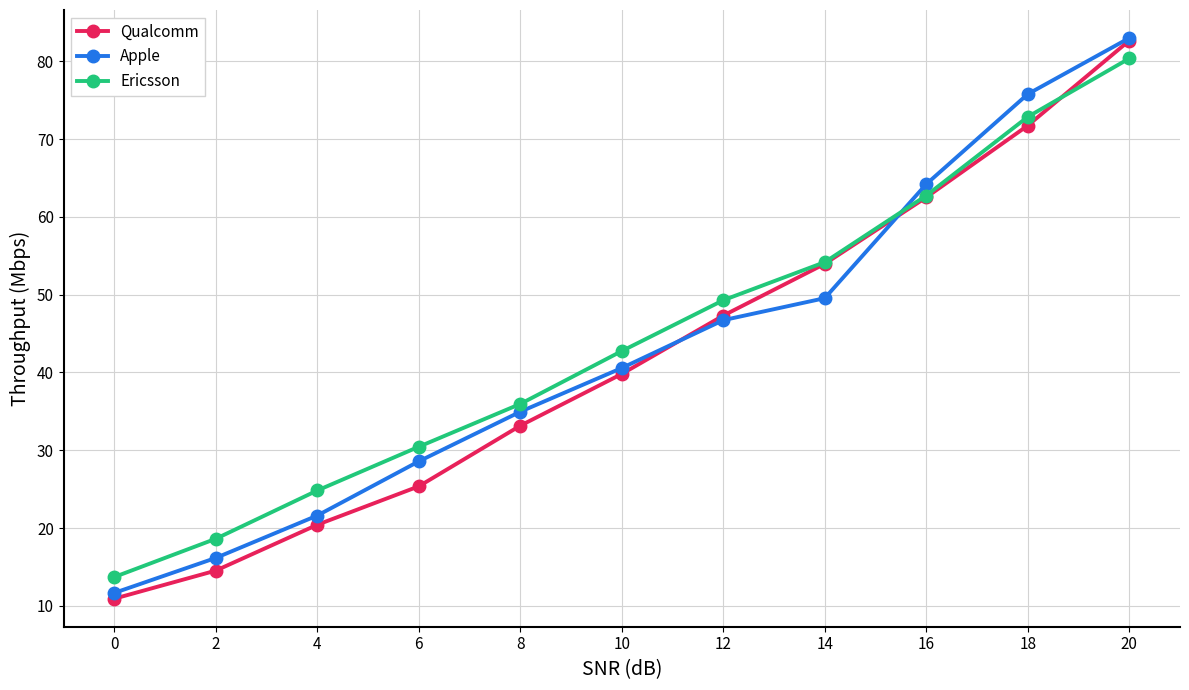

What is the difference between the maximum and minimum values in the Qualcomm series?

71.7